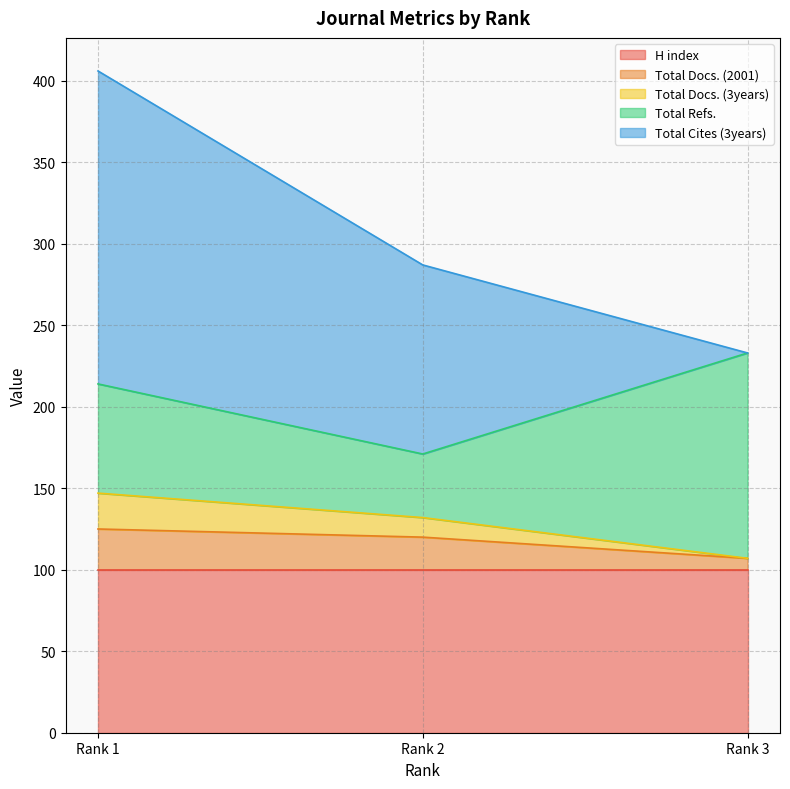

At which category is the sum across all series the highest?

Rank 1